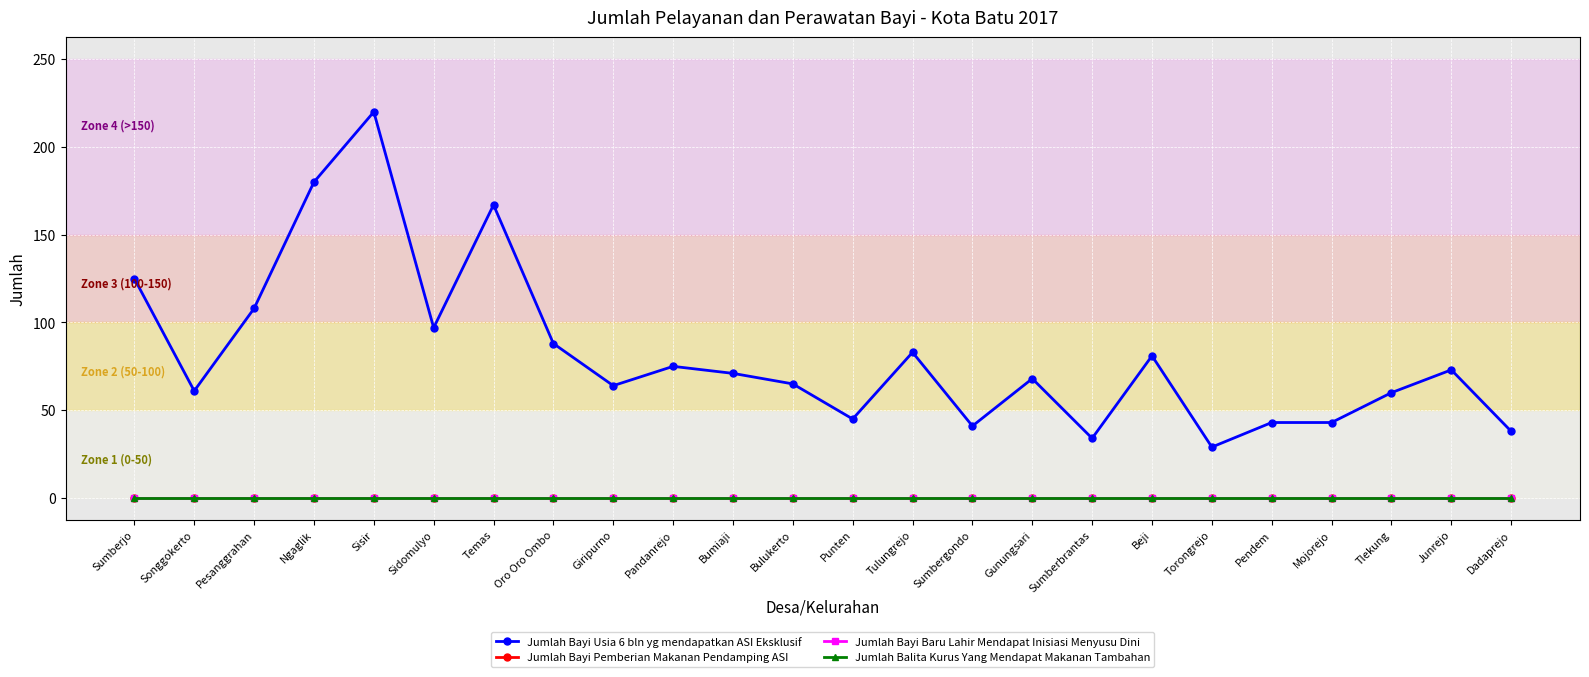

List the series in order of their peak value, highest first.

Jumlah Bayi Usia 6 bln yg mendapatkan ASI Eksklusif, Jumlah Bayi Pemberian Makanan Pendamping ASI, Jumlah Bayi Baru Lahir Mendapat Inisiasi Menyusu Dini, Jumlah Balita Kurus Yang Mendapat Makanan Tambahan